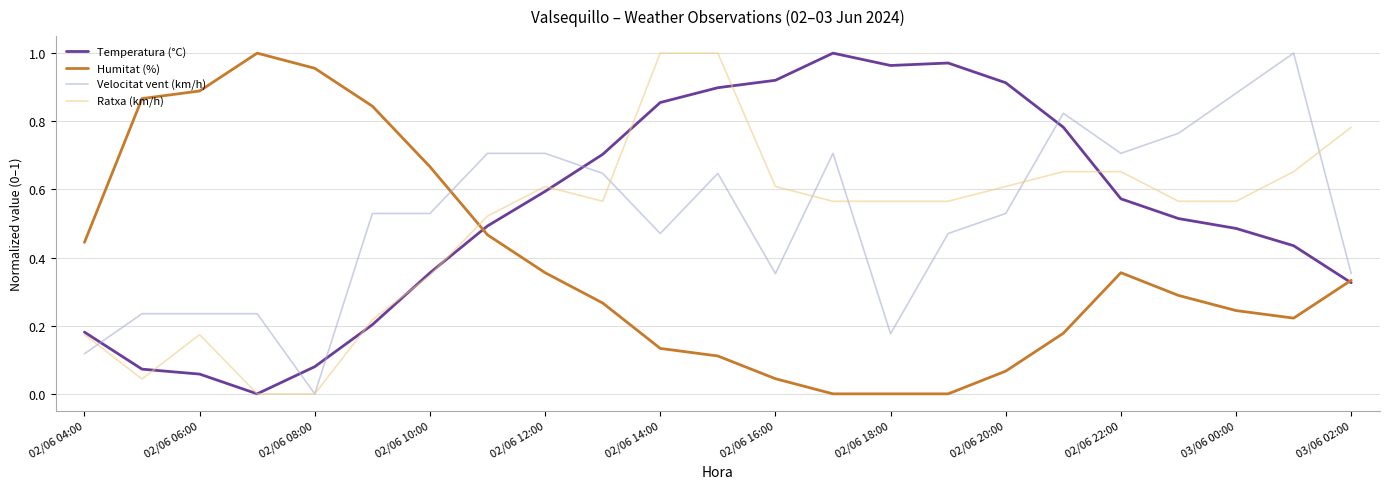

Which series ends up on top after the final intersection of Ratxa (km/h) and Velocitat vent (km/h)?

Ratxa (km/h)